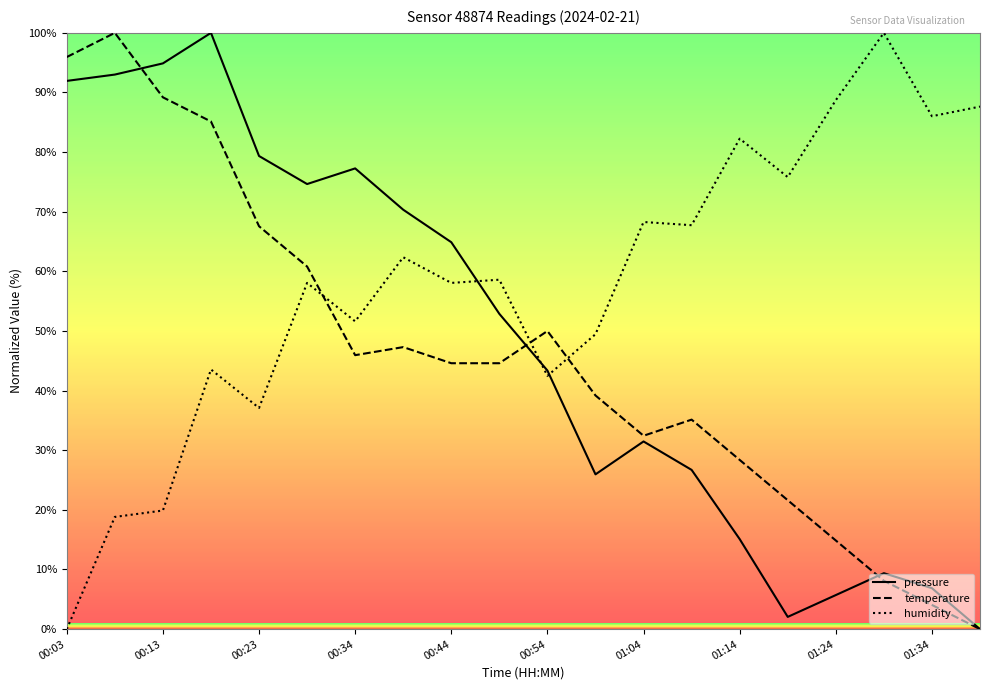

How many intersections are there between temperature and humidity?

3